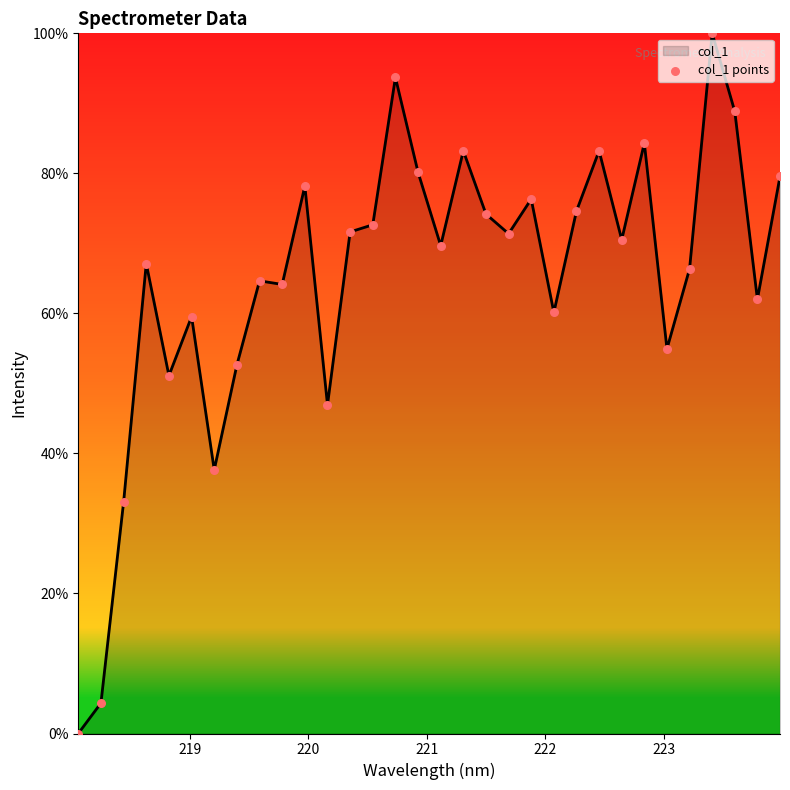

What is the greatest value displayed?

100.0